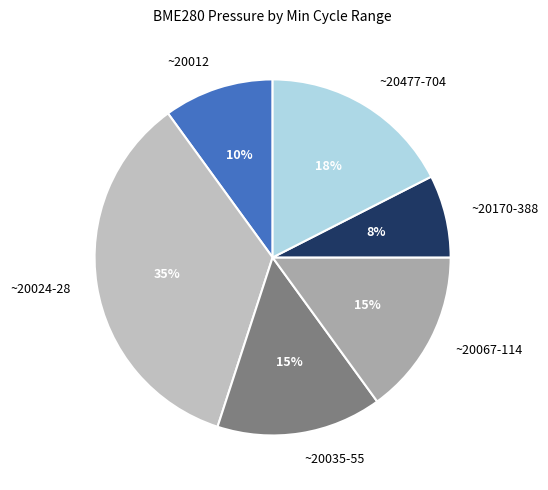

Combined, do ~20012 and ~20035-55 account for over 50%?

No